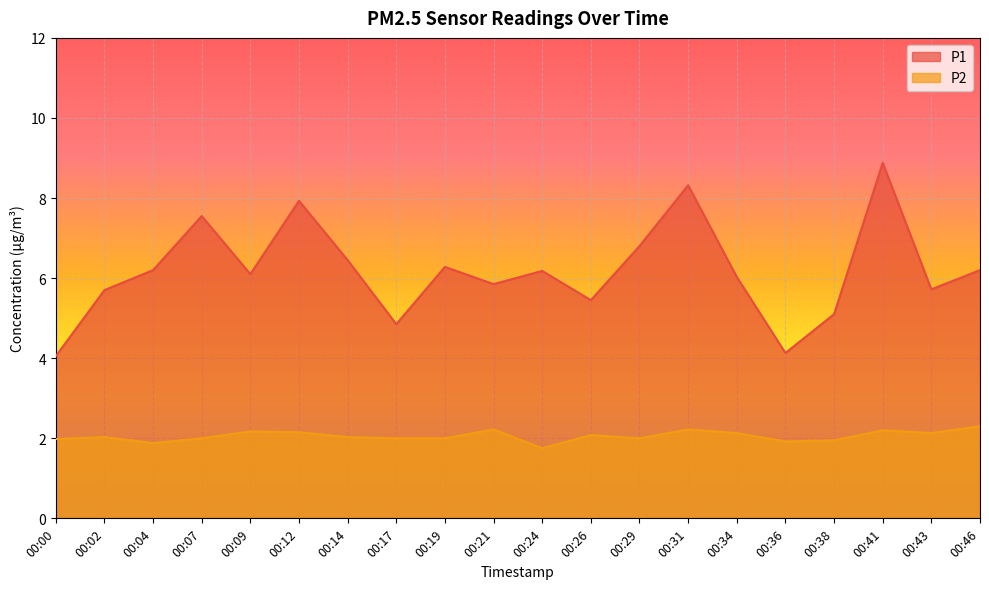

List the series in order of their overall mean, lowest first.

P2, P1